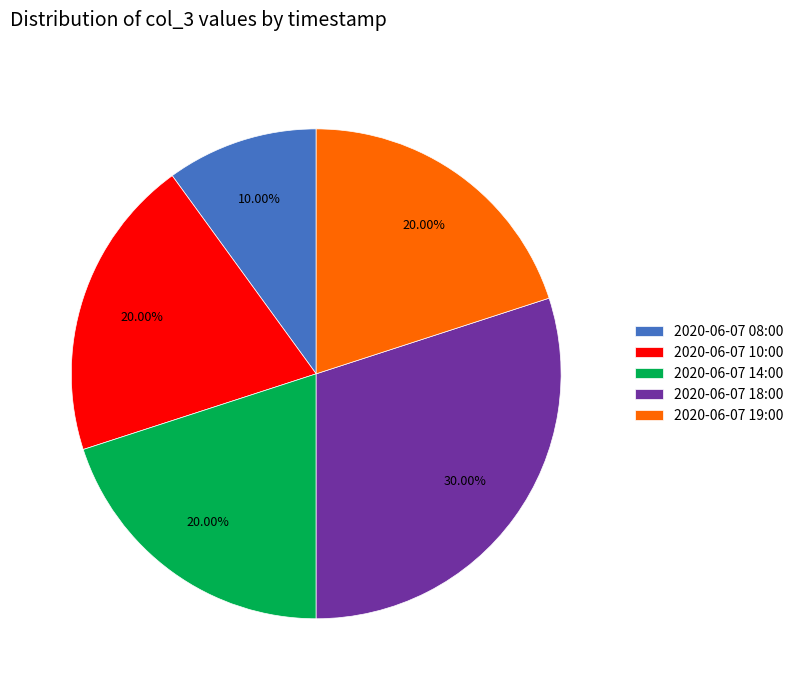

Does 2020-06-07 19:00 represent more than half of the total?

No